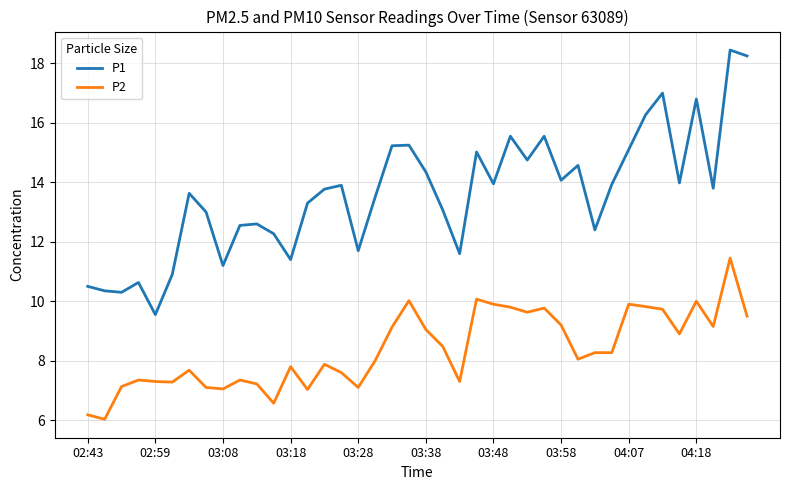

What is the difference between the maximum and minimum values in the P2 series?

5.4